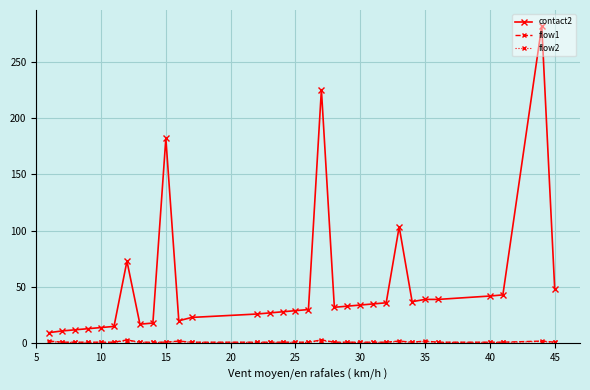

Which series has the largest total across all categories?

contact2